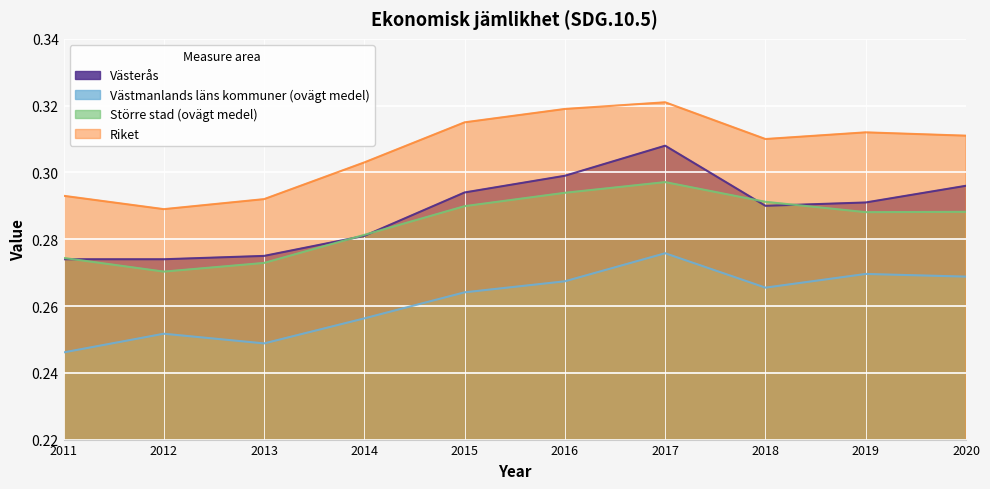

Between 2012 and 2019, which series saw the biggest shift?

Riket